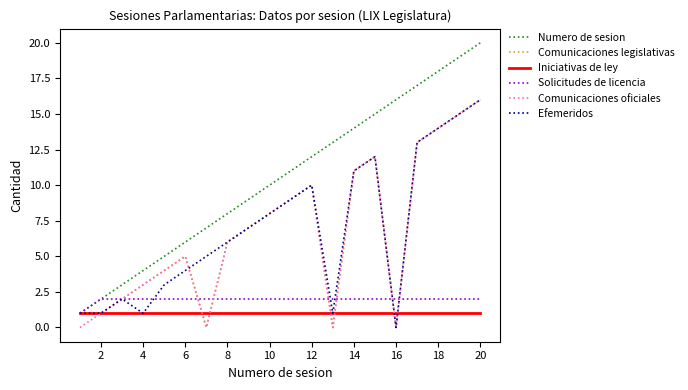

What is the greatest value displayed?

20